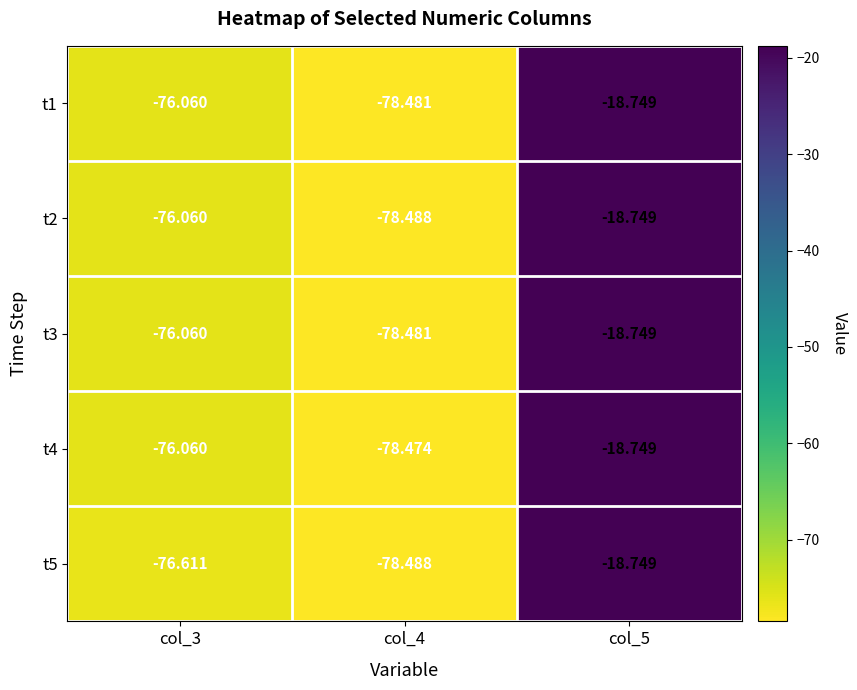

What is the total value across all series at col_3?

-380.9